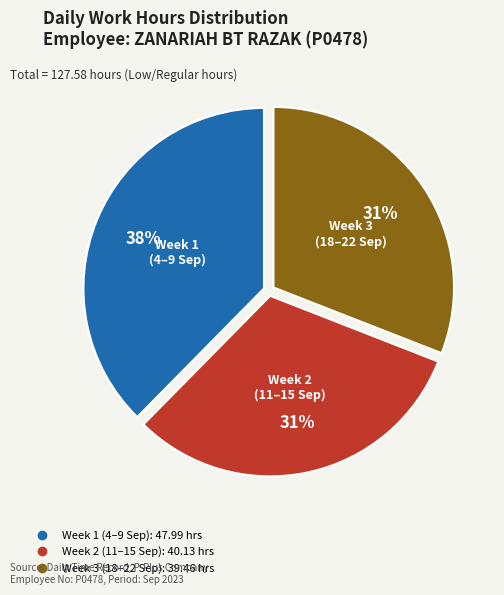

Is there a majority slice in this chart?

No